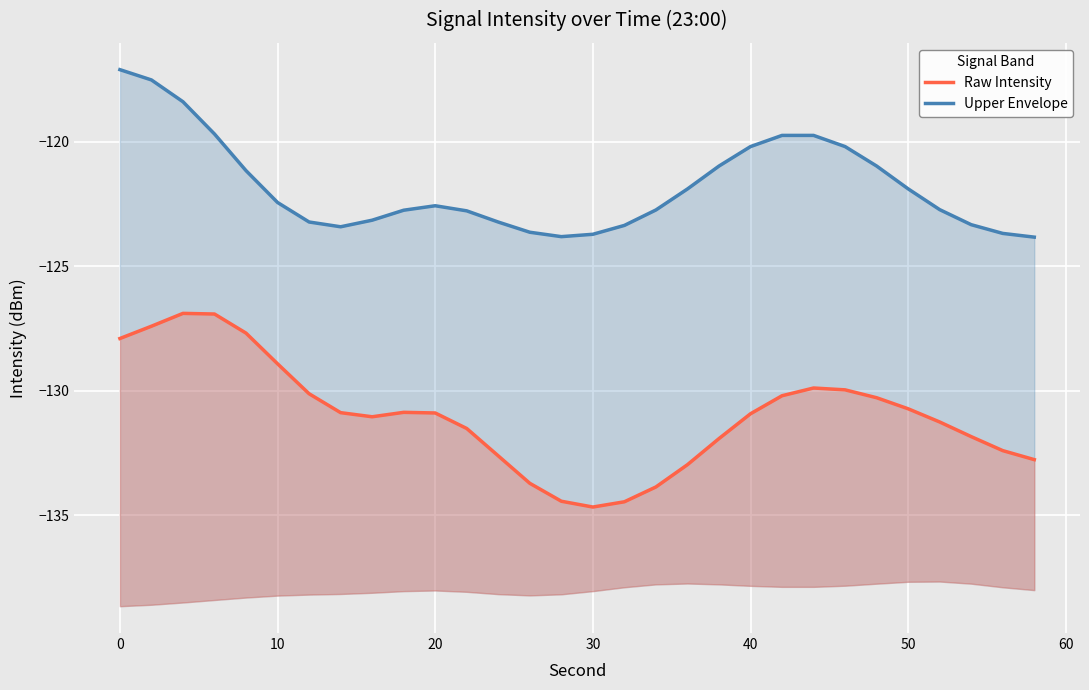

Which series has the largest total across all categories?

Upper Envelope